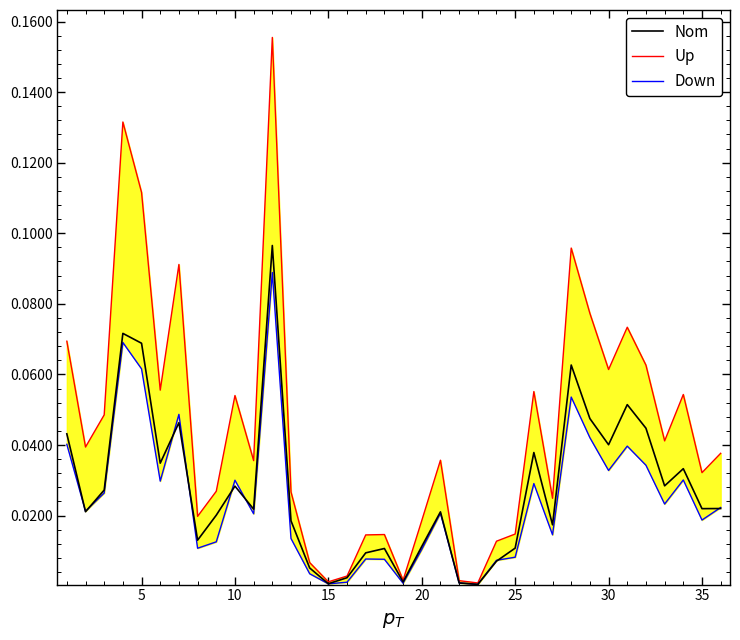

How many data points does each series have?

36